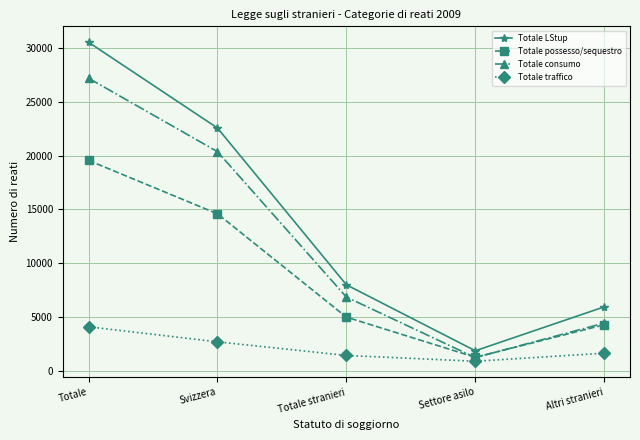

Where does the Totale possesso/sequestro series first go above 4969?

Totale